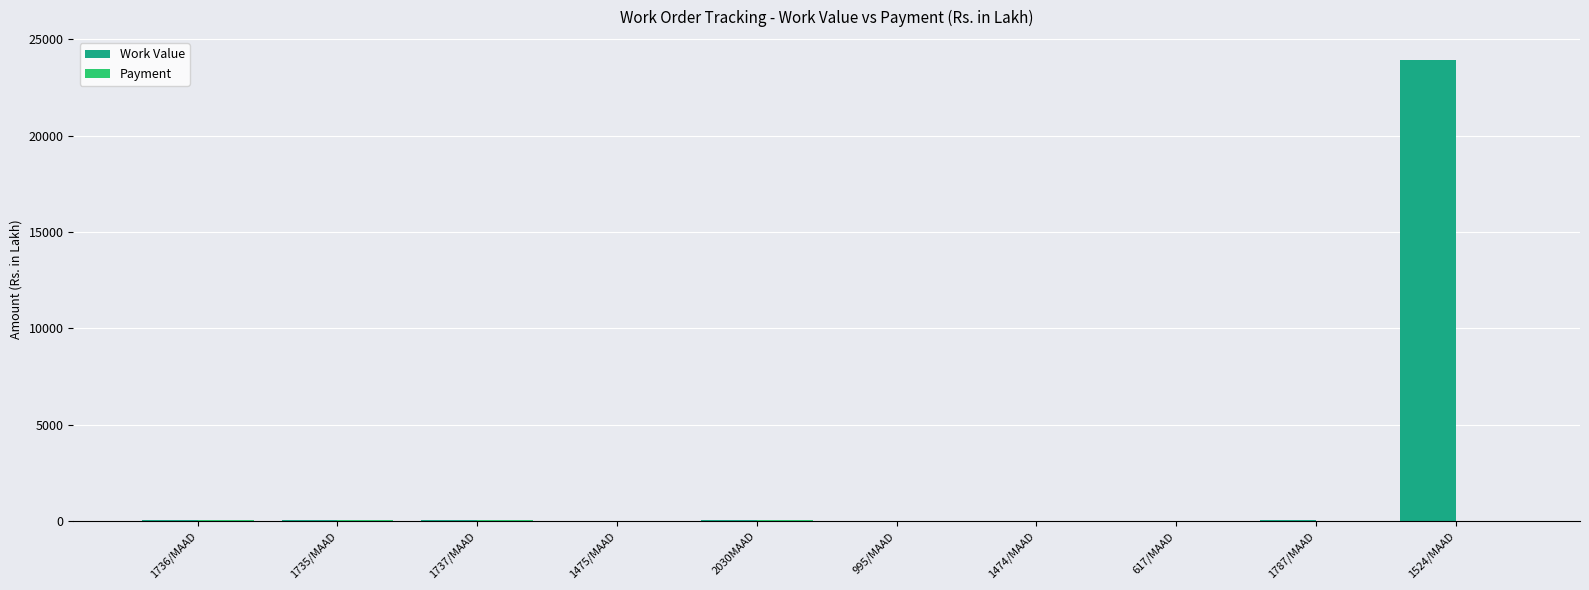

What is the sum of all Work Value values?

24192.6